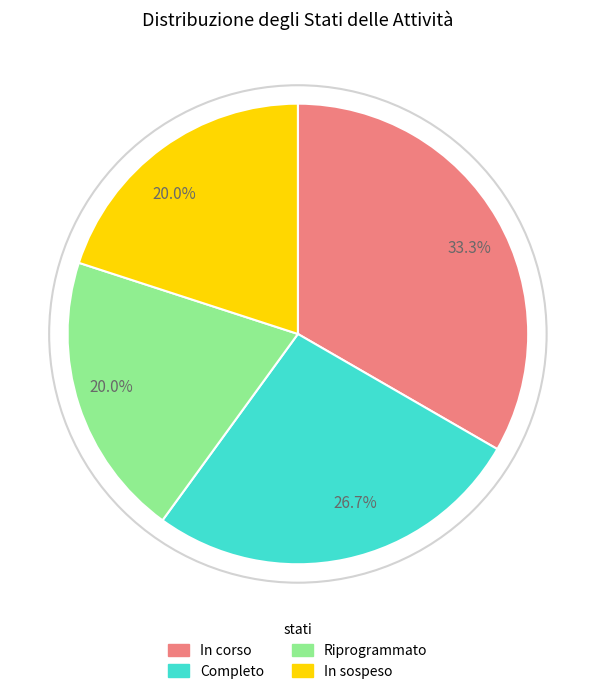

Does any single category account for the majority?

No